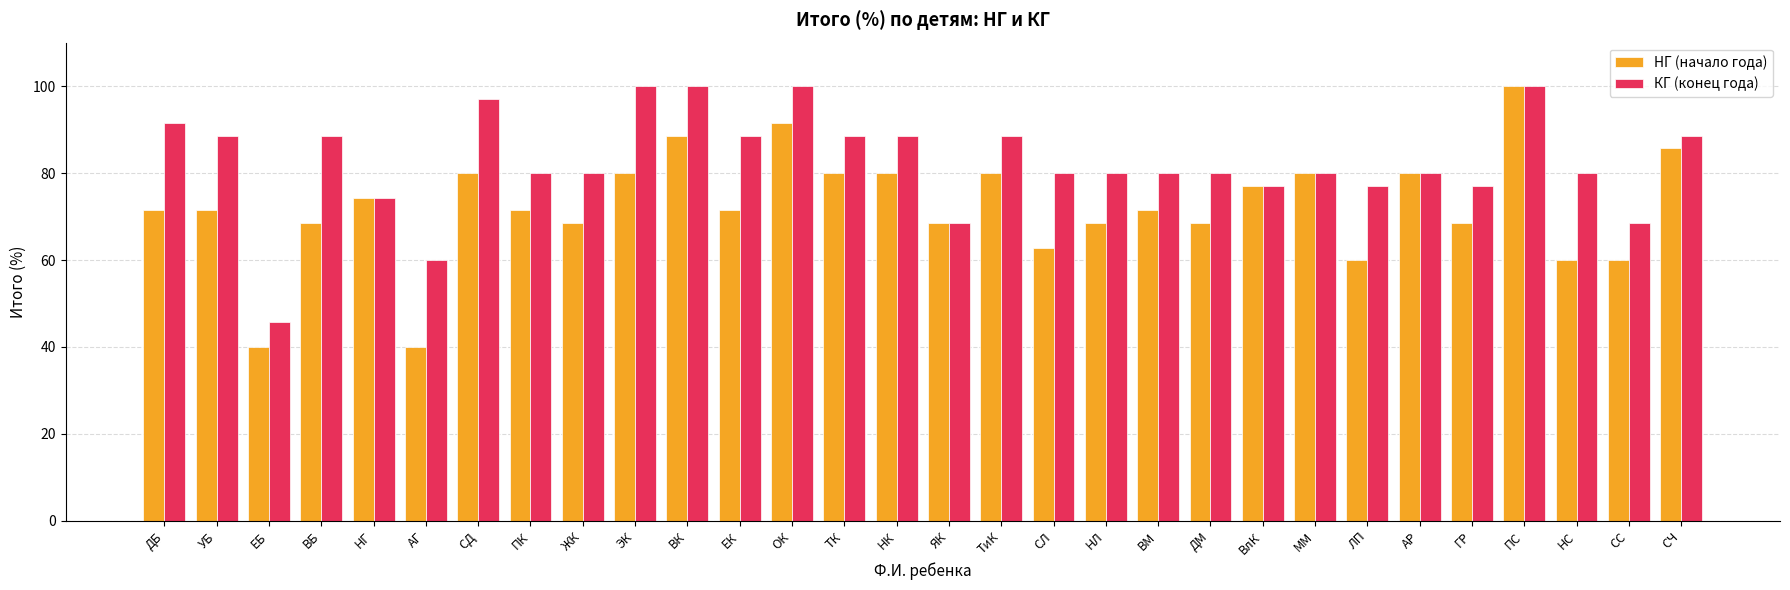

Are the bars grouped side by side (vs. stacked)?

Yes